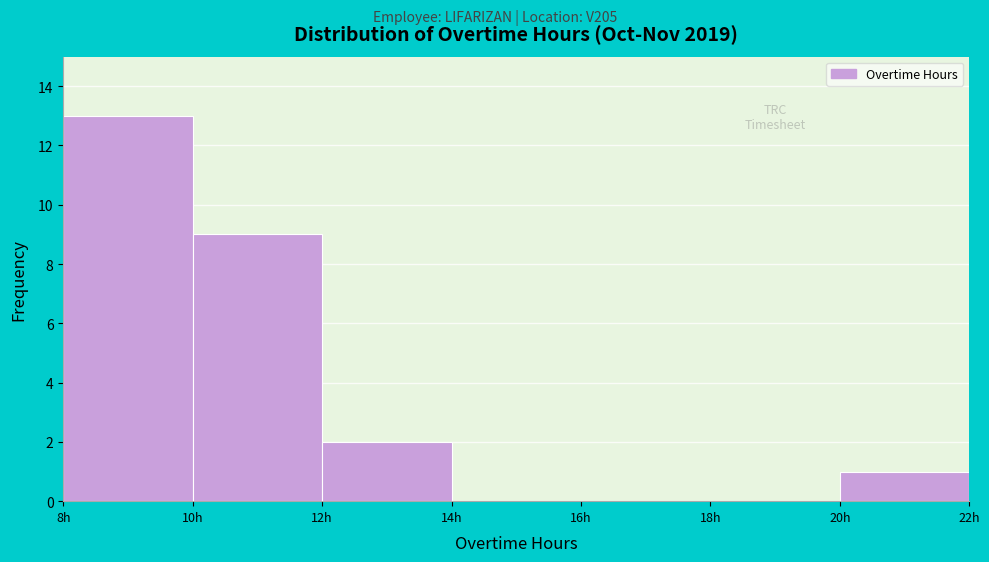

Which range on the x-axis has the tallest bar?

8 to 10